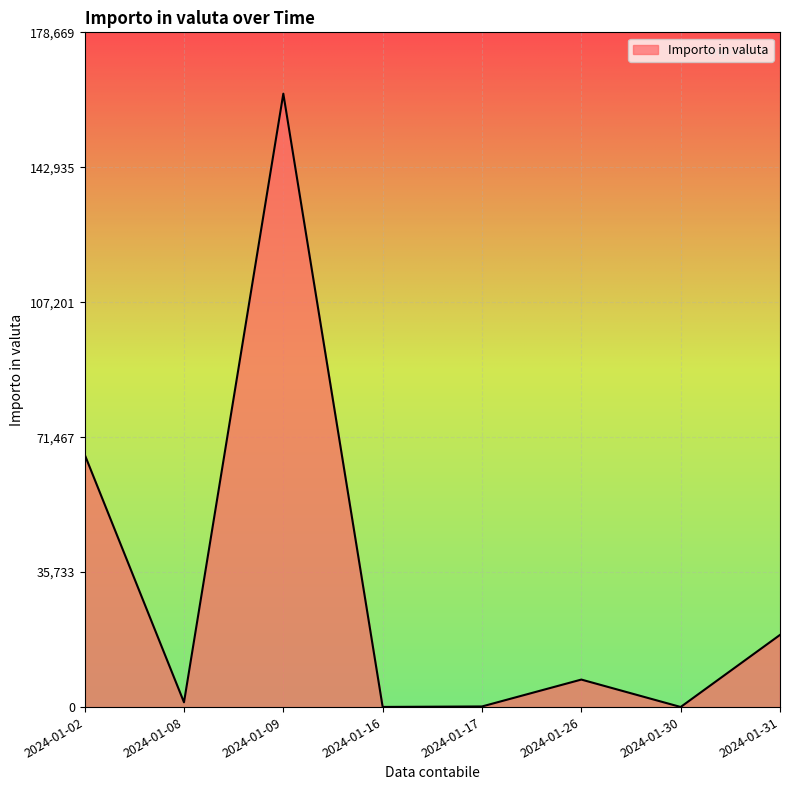

What is the smallest value displayed?

26.8